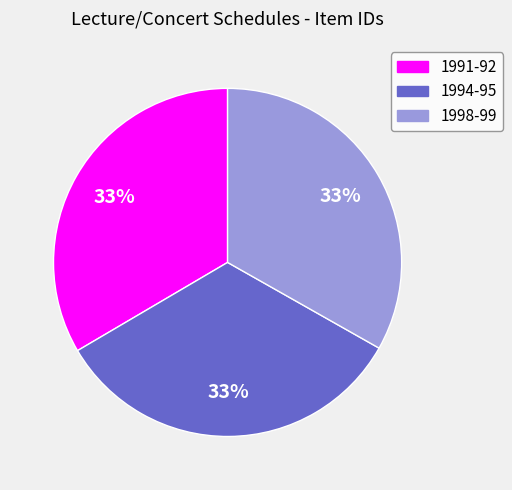

Do 1994-95 and 1998-99 together represent more than half of the pie?

Yes